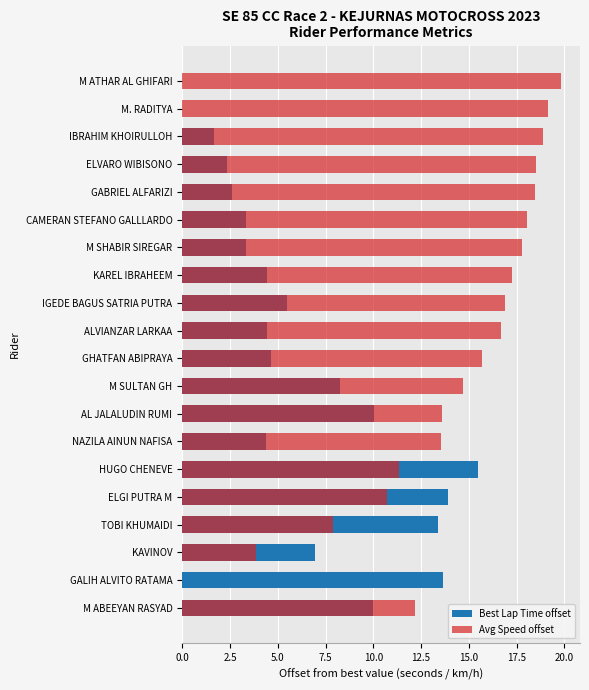

Read the Best Lap Time offset value at ELGI PUTRA M.

13.9